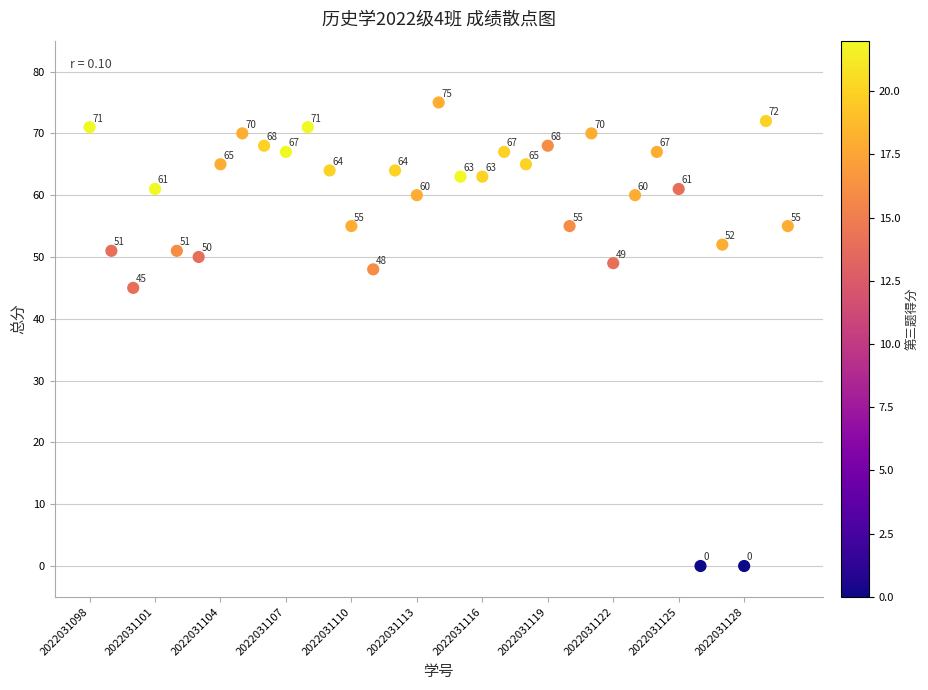

What Y value in the scatter plot is closest to 37?

45